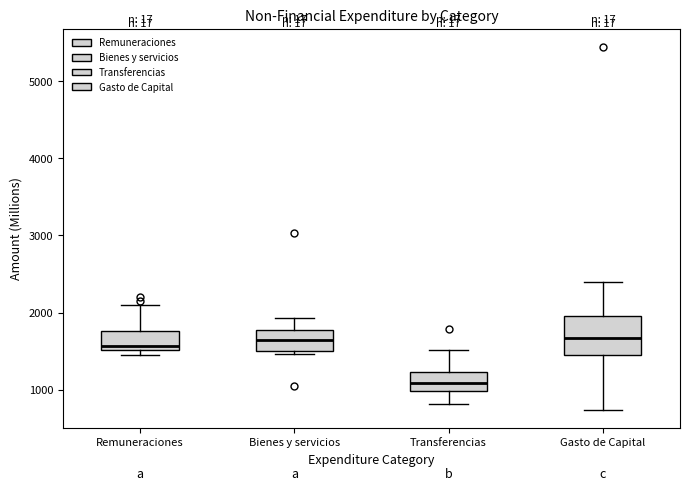

Reading left to right, read every box against the y-axis: the position of its median line, the range the box covers, and the ends of its whiskers. The values are not printed on the chart, so give them approximately, as read against the axis.

Remuneraciones: median 1600, box 1500 to 1800, whiskers 1400 to 2100
Bienes y servicios: median 1600, box 1500 to 1800, whiskers 1500 (just below the box's lower edge) to 1900
Transferencias: median 1100, box 1000 to 1200, whiskers 800 to 1500
Gasto de Capital: median 1700, box 1500 to 2000, whiskers 700 to 2400